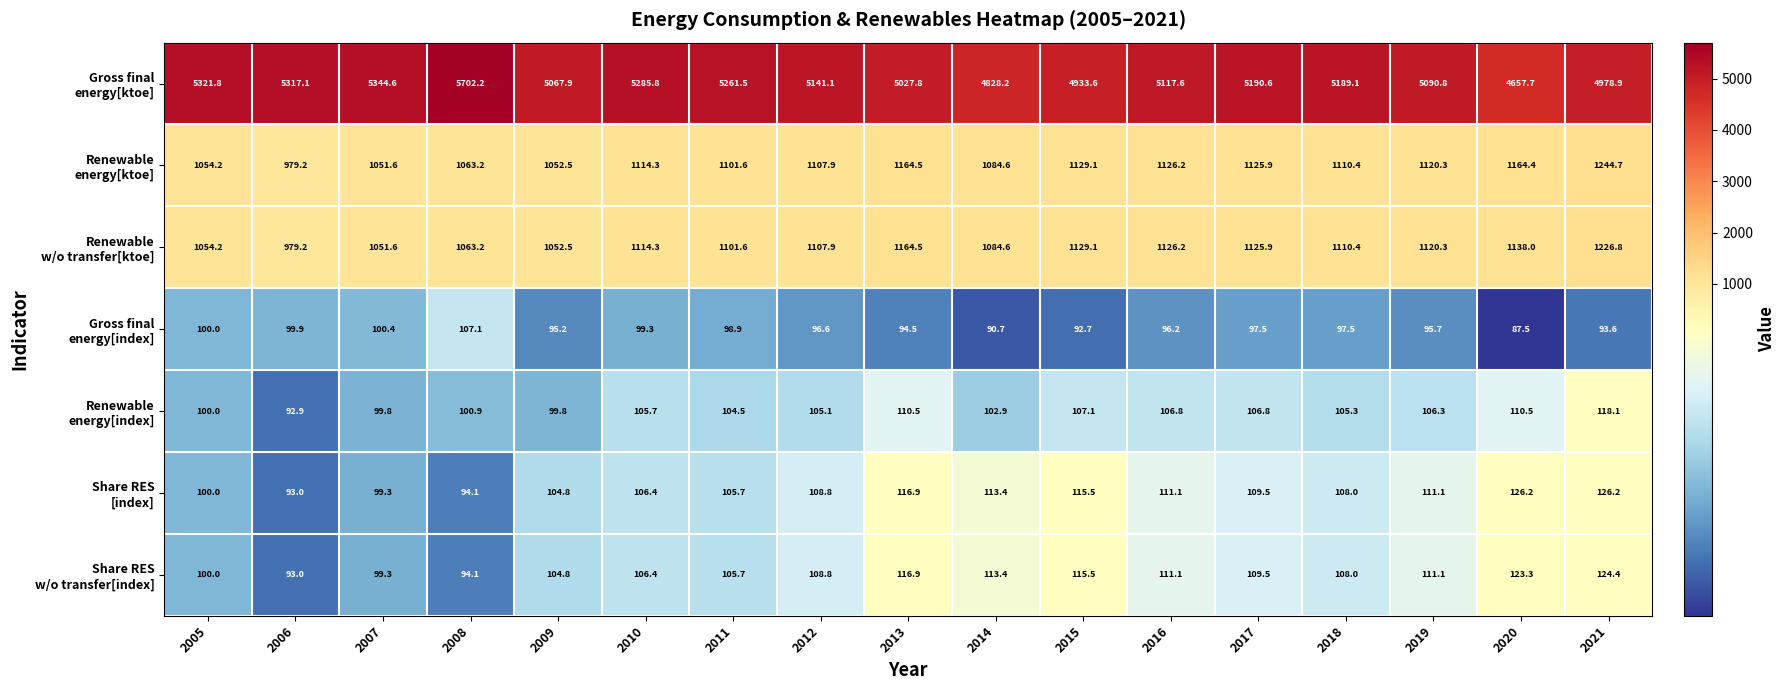

What is the total value across all series at 2008?

8224.8